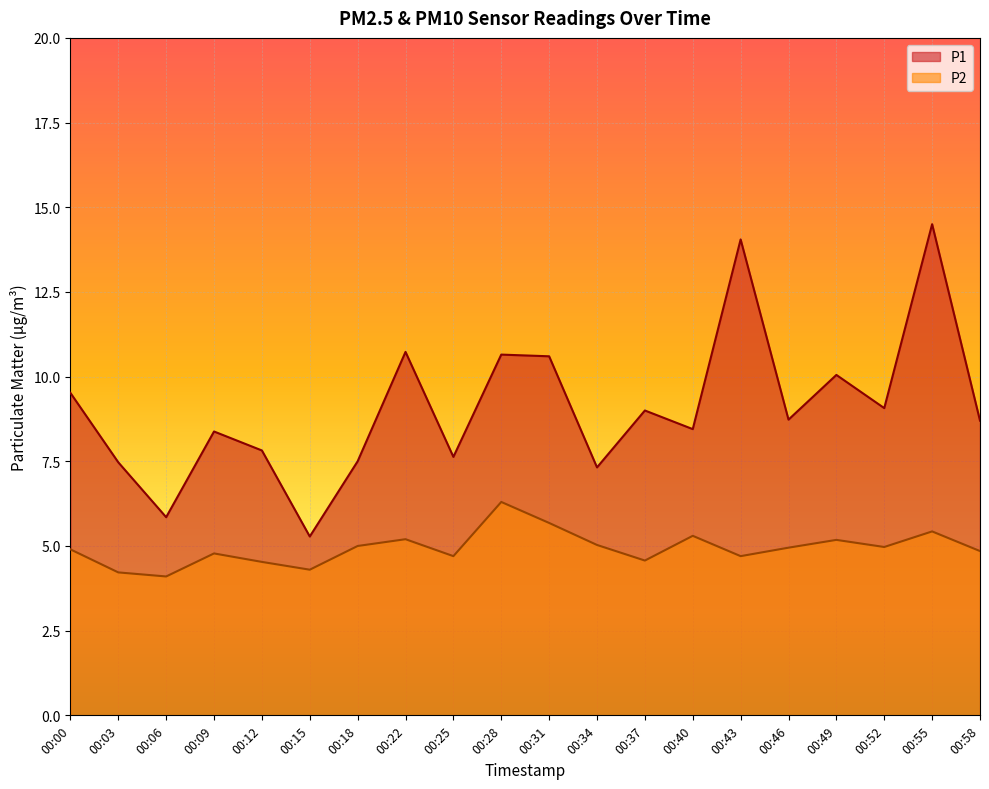

Which series has the largest range (max minus min)?

P1